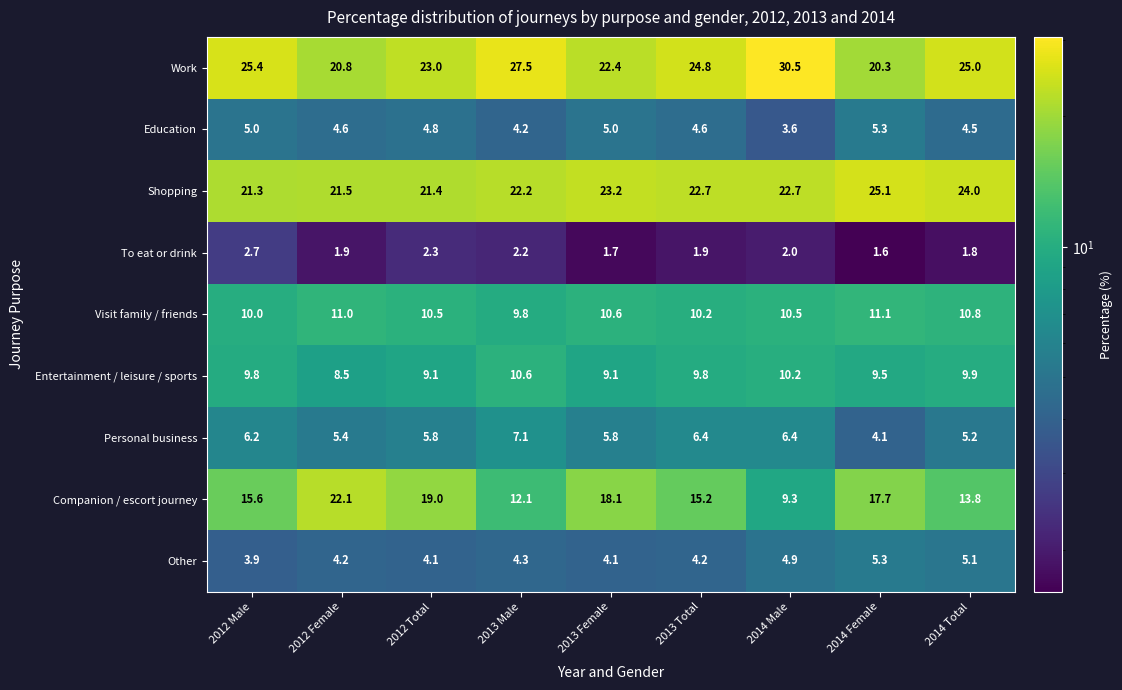

Rank the series at 2012 Total from highest to lowest value.

Work, Shopping, Companion / escort journey, Visit family / friends, Entertainment / leisure / sports, Personal business, Education, Other, To eat or drink